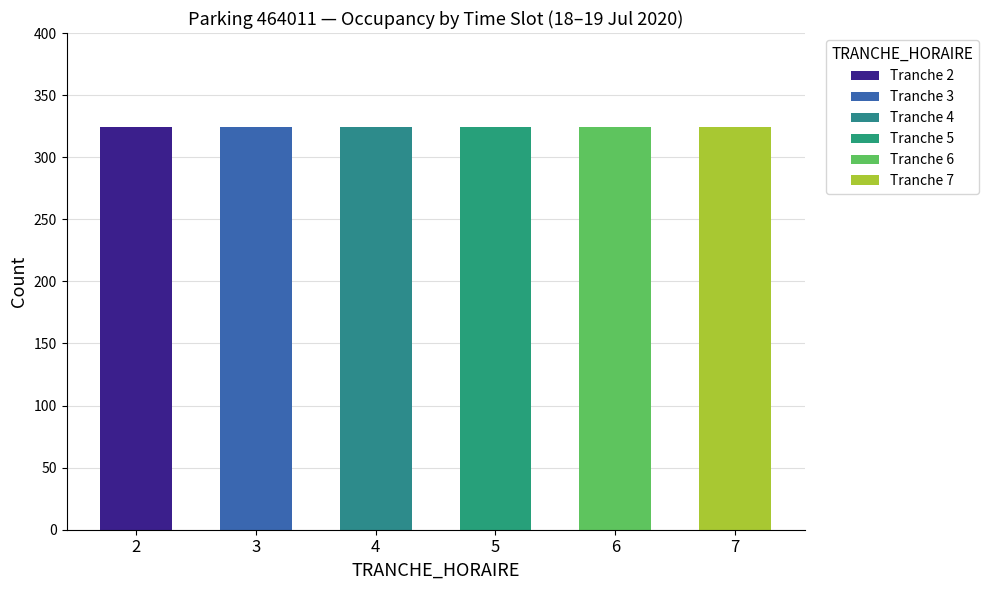

True or false: CAPACITE_MAX has a value of 324 at 5.

True